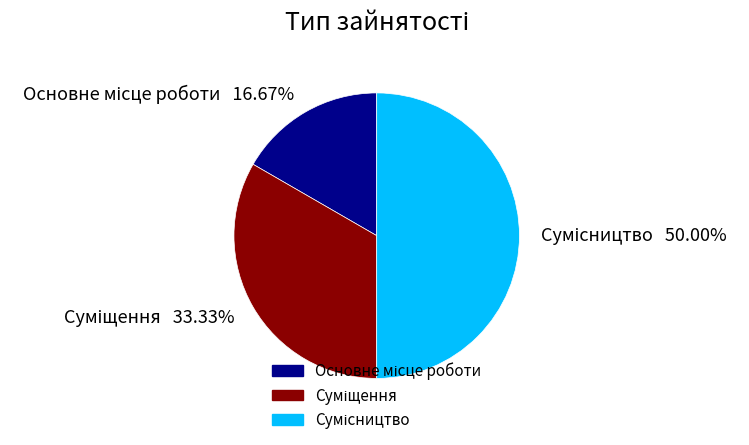

True or false: Сумісництво accounts for 36% of the total.

False